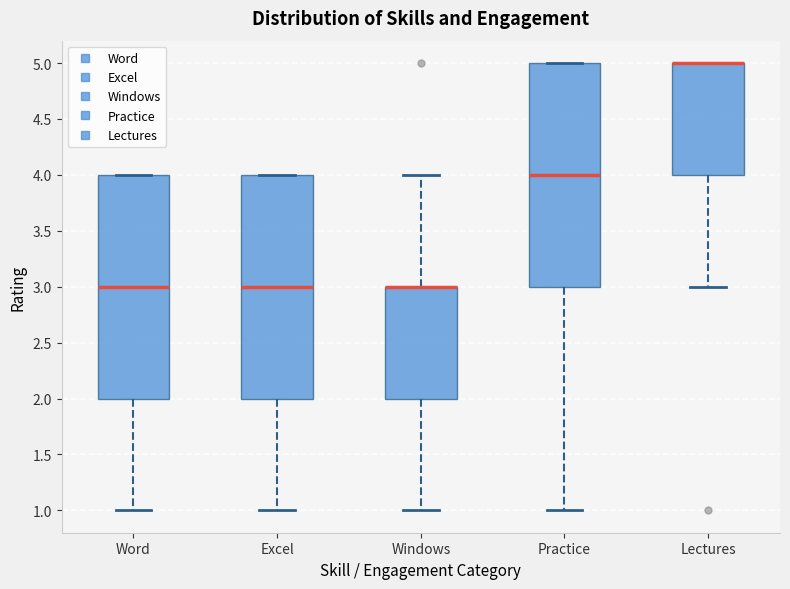

Reading left to right, read every box against the y-axis: the position of its median line, the range the box covers, and the ends of its whiskers. The values are not printed on the chart, so give them approximately, as read against the axis.

Word: median 3, box 2 to 4, whiskers 1 to 4
Excel: median 3, box 2 to 4, whiskers 1 to 4
Windows: median 3 (drawn on the box's upper edge), box 2 to 3, whiskers 1 to 4
Practice: median 4, box 3 to 5, whiskers 1 to 5
Lectures: median 5 (drawn on the box's upper edge), box 4 to 5, whiskers 3 to 5